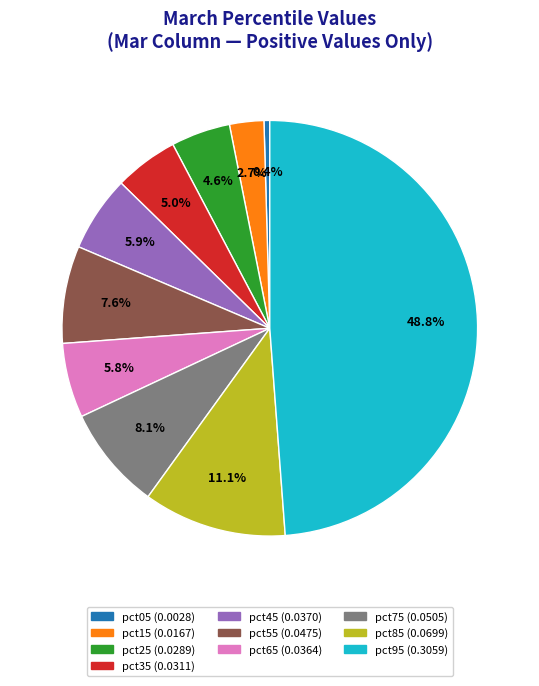

To the nearest percent, what is the difference between the largest and smallest slice percentages?

48%